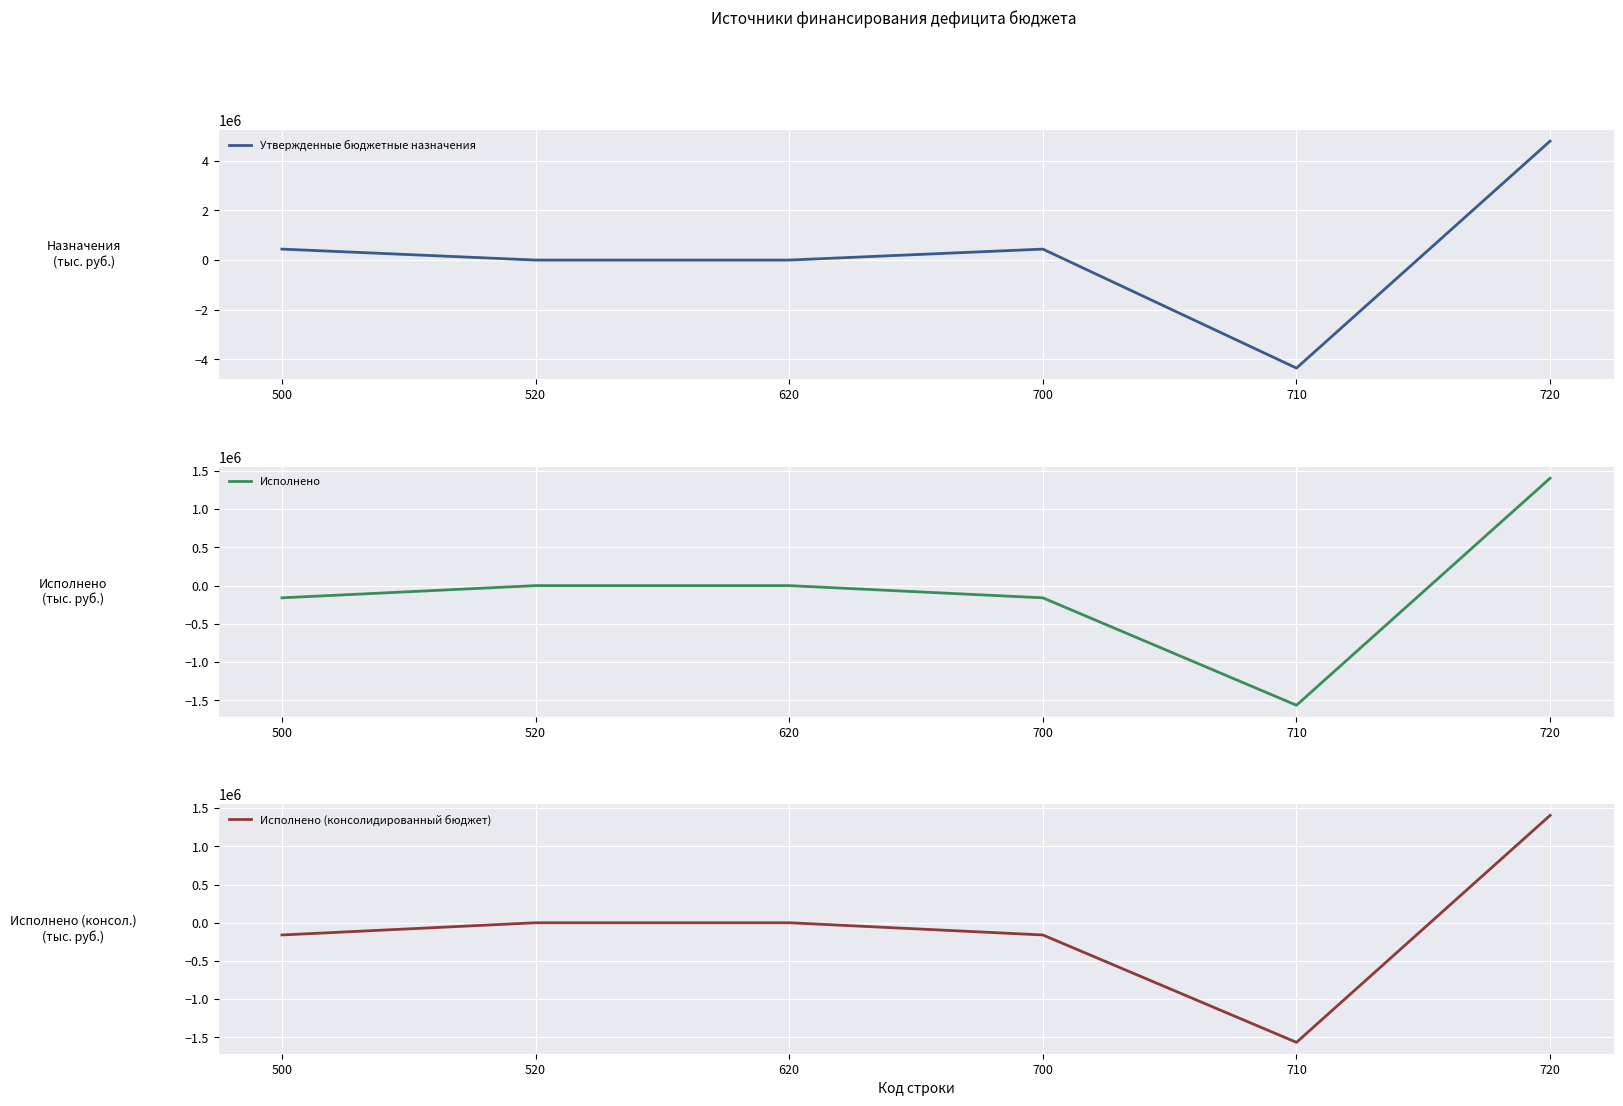

Where is the first local minimum for Исполнено?

710